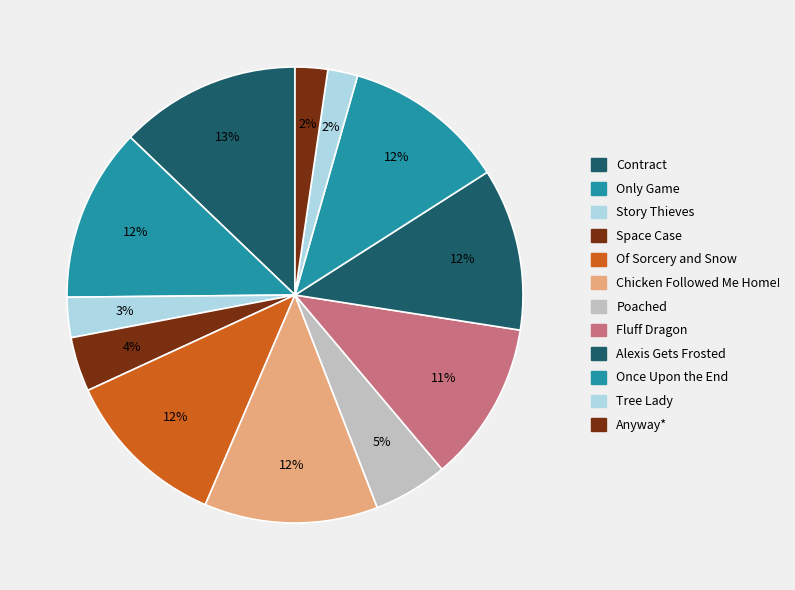

To the nearest percent, what percentage of the pie is Contract?

13%